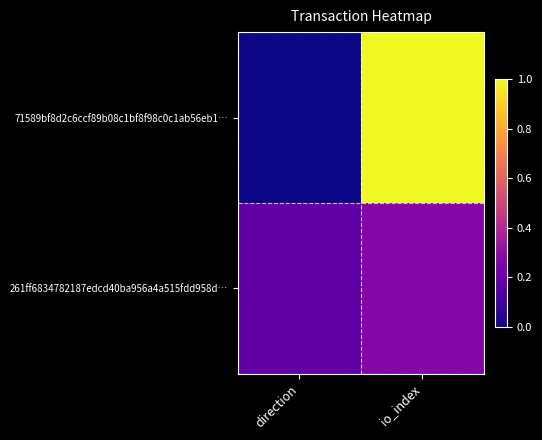

Reading right to left, what are all the values shown in this chart?

71589bf8d2c6ccf89b08c1bf8f98c0c1ab56eb1…: io_index=1.0	direction=0.0
261ff6834782187edcd40ba956a4a515fdd958d…: io_index=0.3	direction=0.2